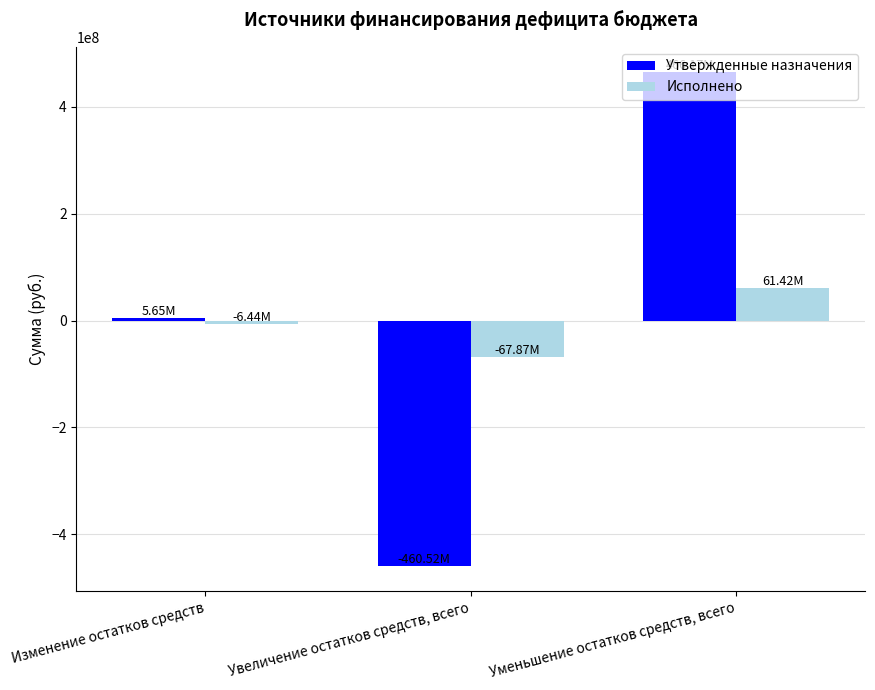

What position from the left is Уменьшение остатков средств, всего?

3